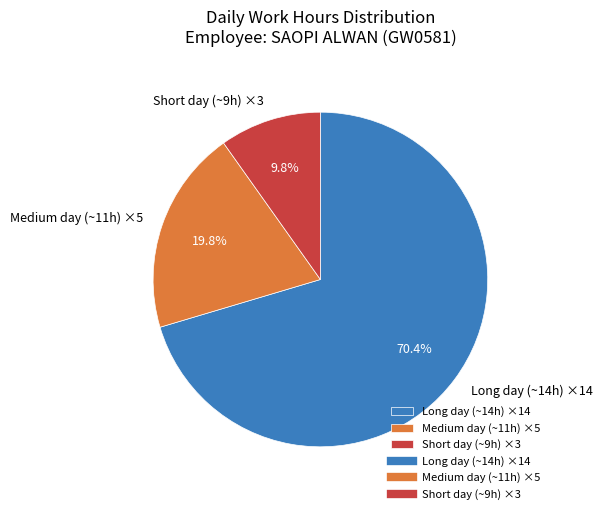

Rank the categories by value from highest to lowest.

Long day (~14h) ×14, Medium day (~11h) ×5, Short day (~9h) ×3